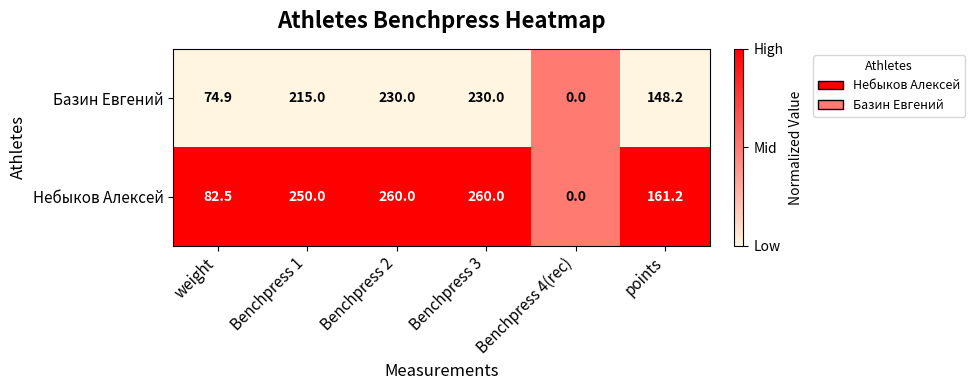

What is the approximate value of Базин Евгений at Benchpress 3?

230.0